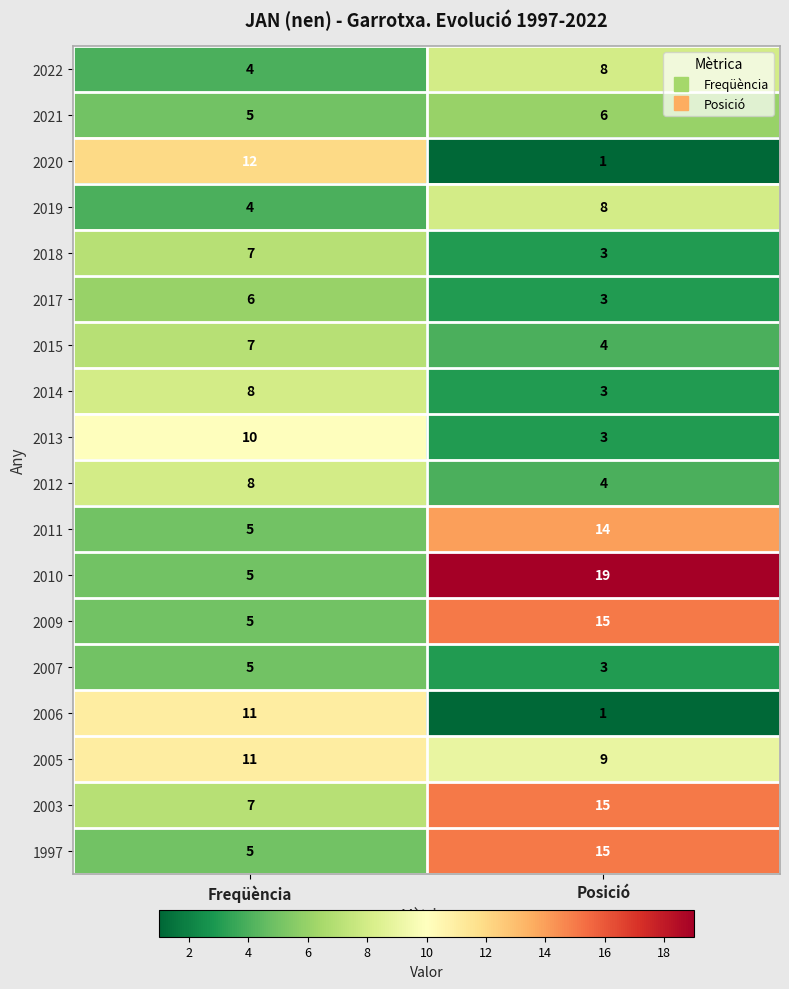

What is the difference between the 2017 values at Freqüència and Posició?

3